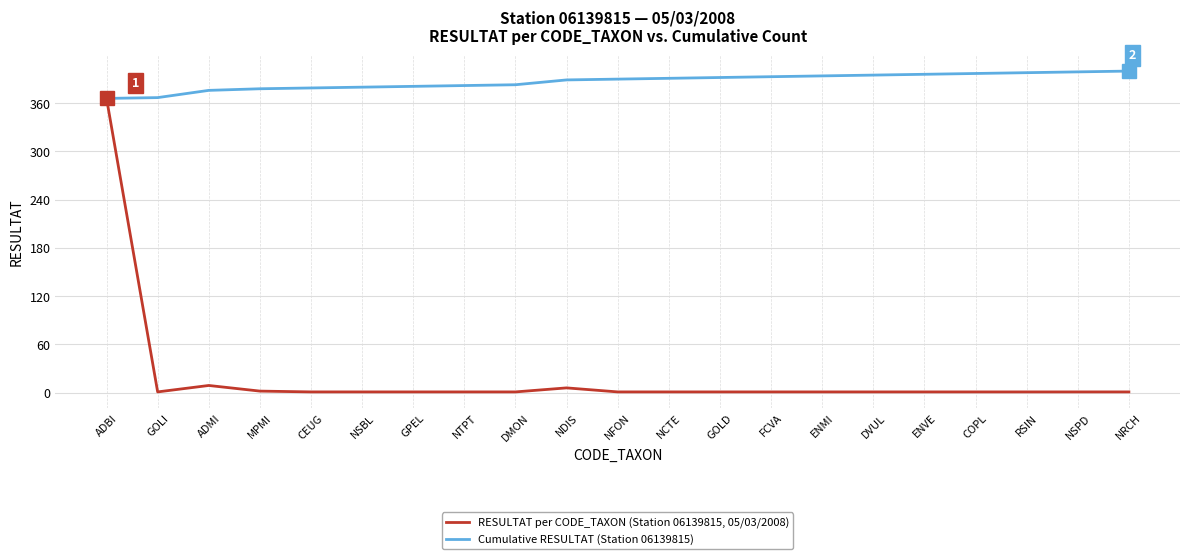

How many lines are shown in the chart?

2